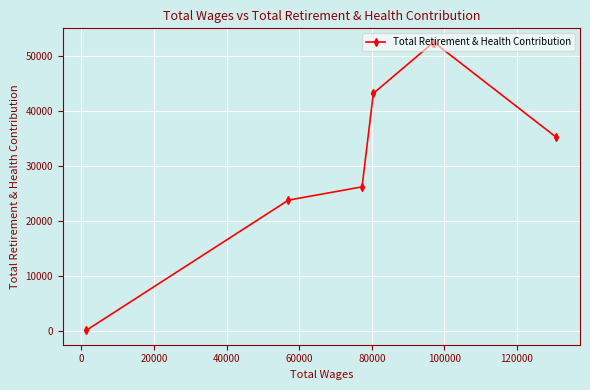

What is the maximum value shown in the chart?

52440